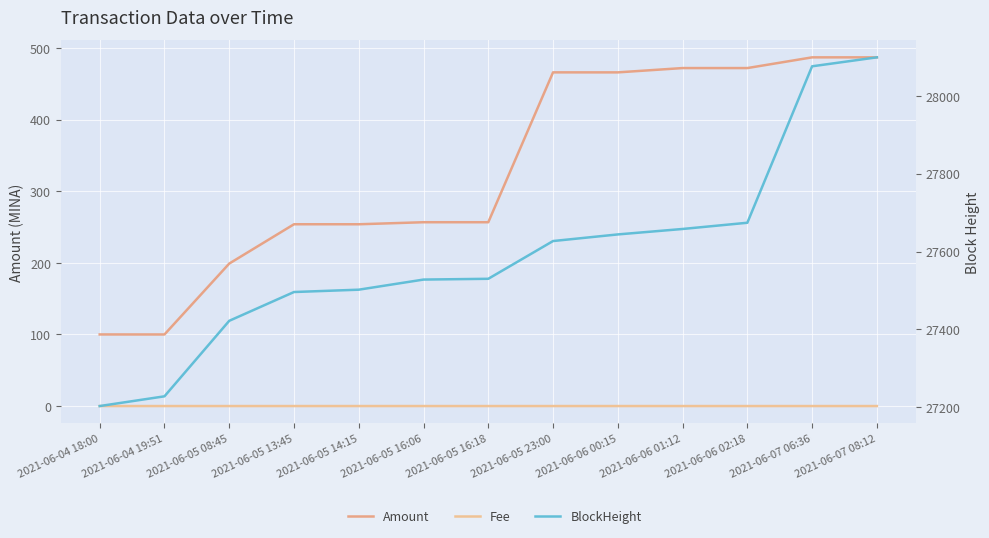

What value does the Amount series have at 2021-06-07 08:12?

487.0